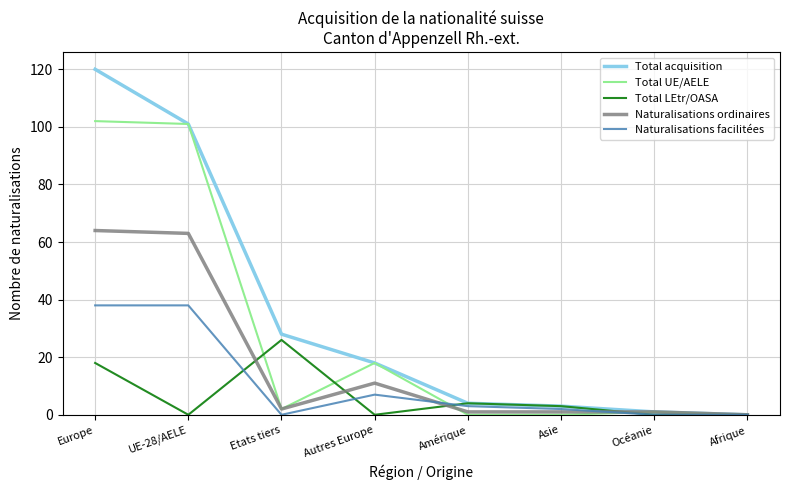

What is the sum of the Naturalisations ordinaires values at Etats tiers and Europe?

66